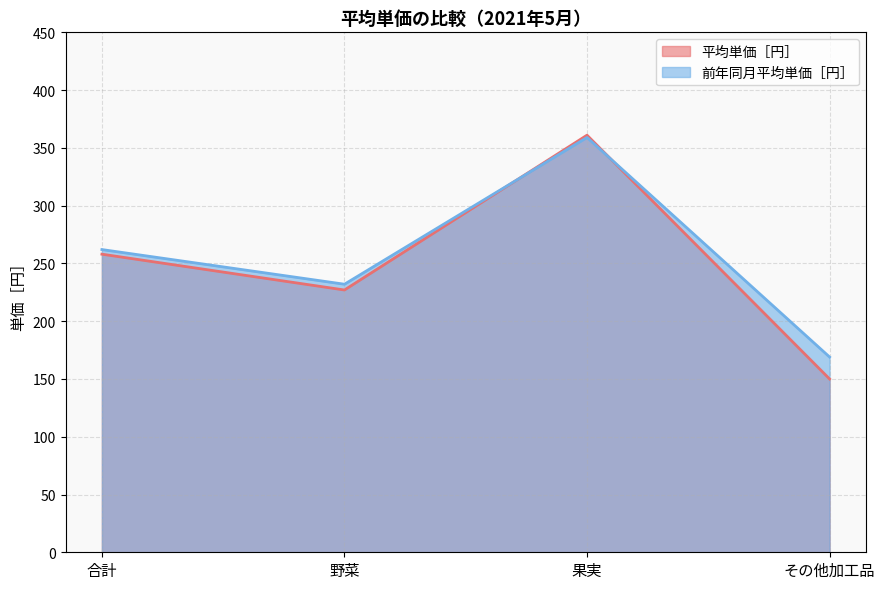

What position from the right is その他加工品?

1